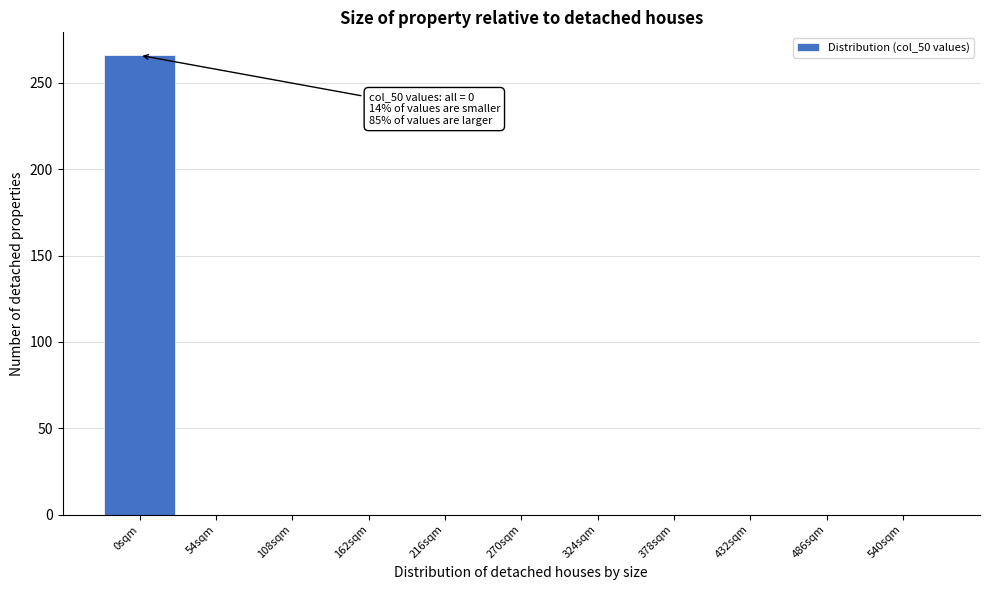

Reading left to right, what are all the values shown in this chart?

0sqm=266	54sqm=0	108sqm=0	162sqm=0	216sqm=0	270sqm=0	324sqm=0	378sqm=0	432sqm=0	486sqm=0	540sqm=0